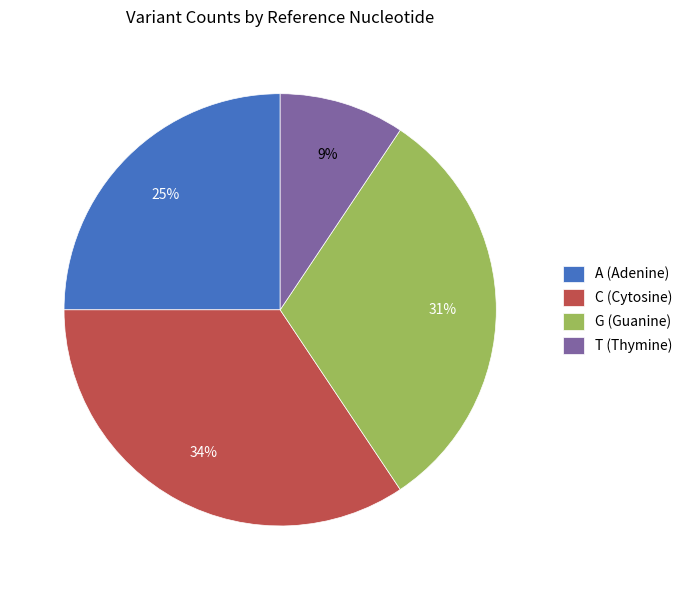

Is the sum of C (Cytosine) and G (Guanine) greater than half?

Yes